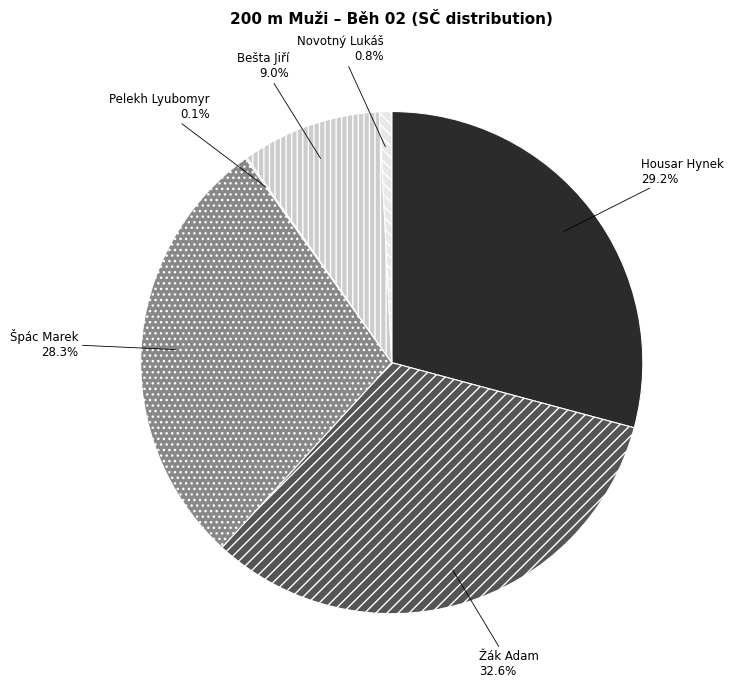

Does any single category account for the majority?

No